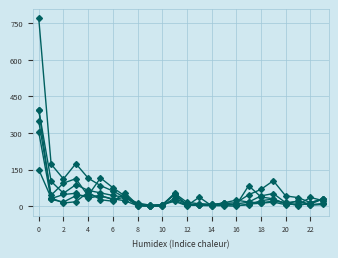

Count the number of categories in the chart.

24